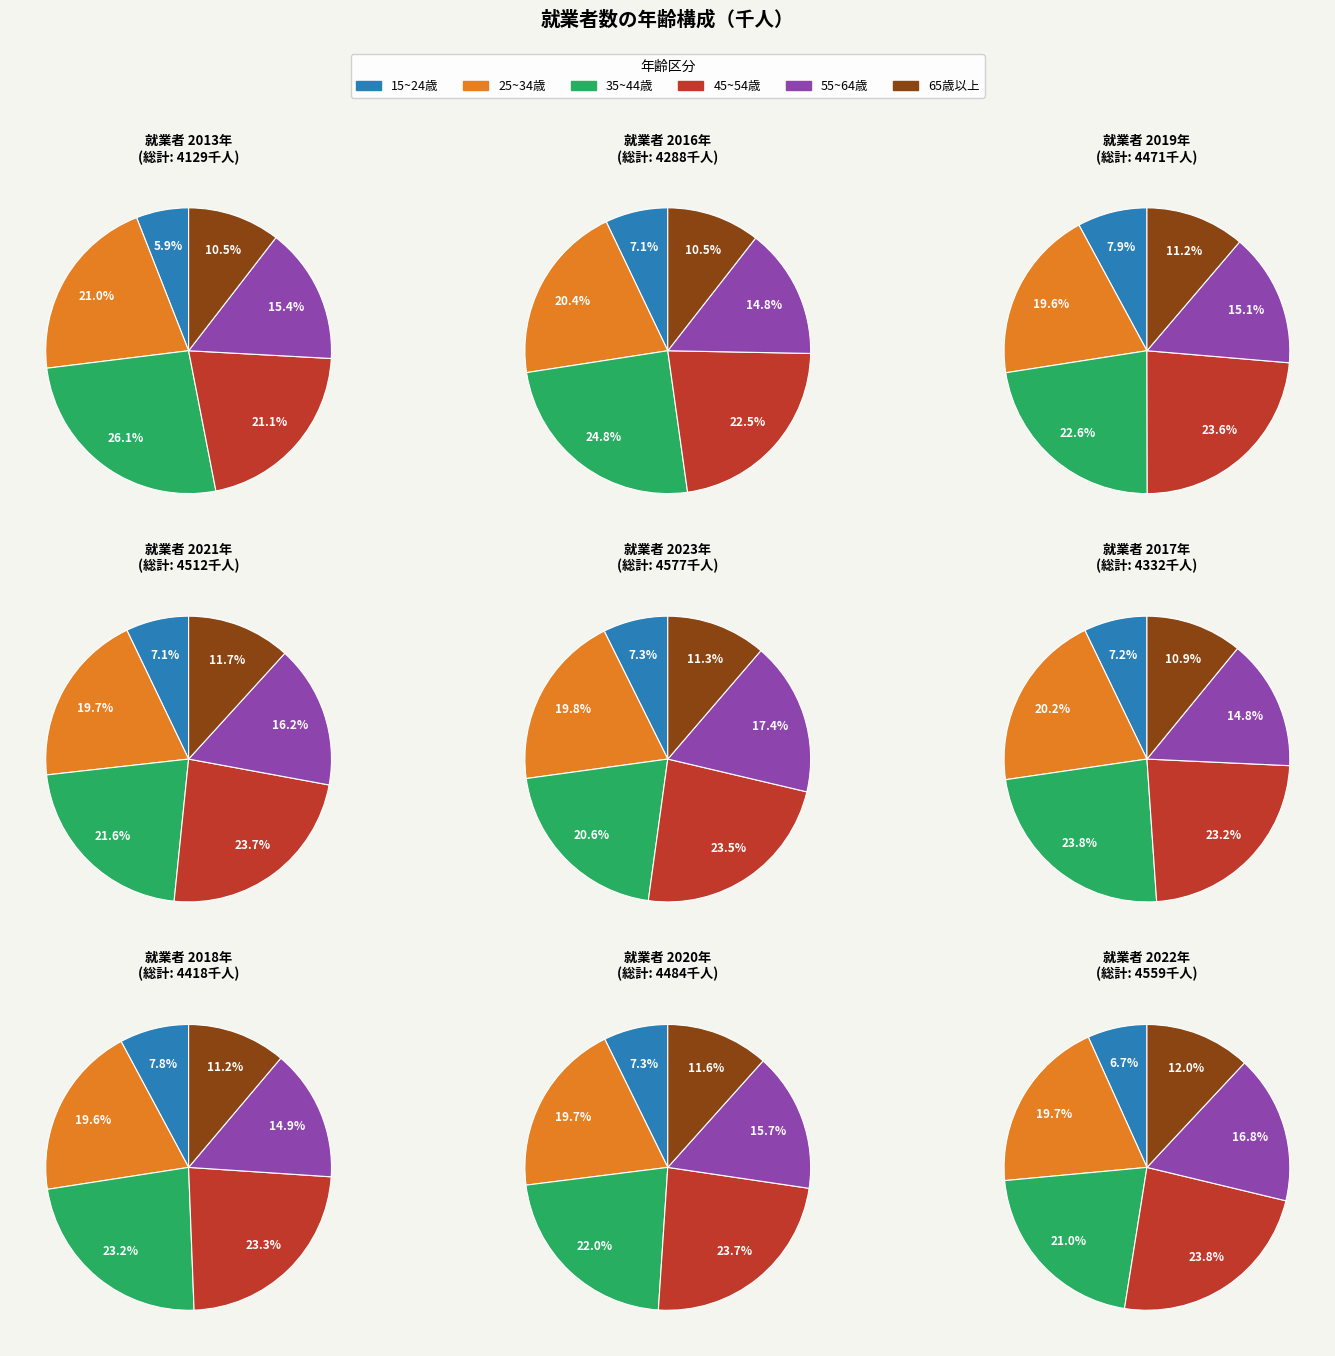

What percentage do 2018 and 2021 together represent?

18.4%